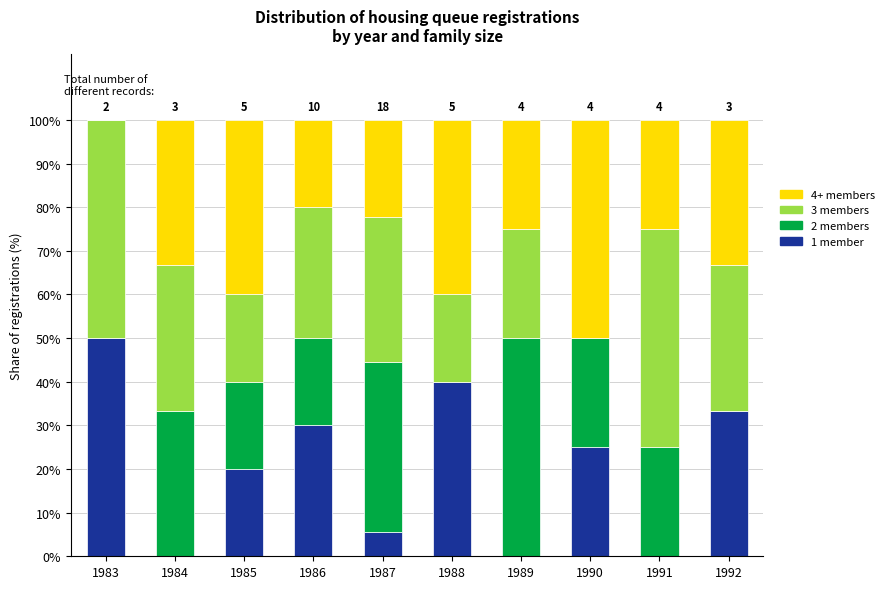

How many series are shown in this chart?

4